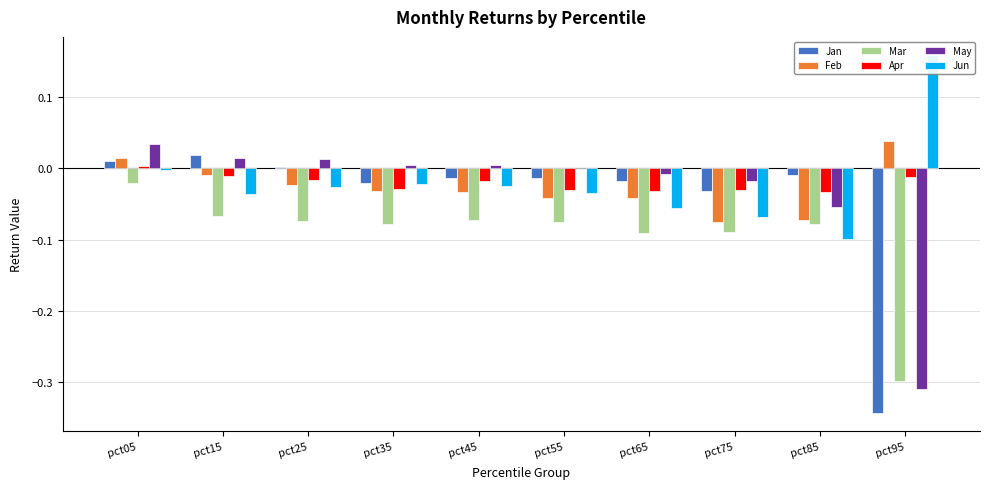

Between pct25 and pct75, which series saw the biggest shift?

Feb